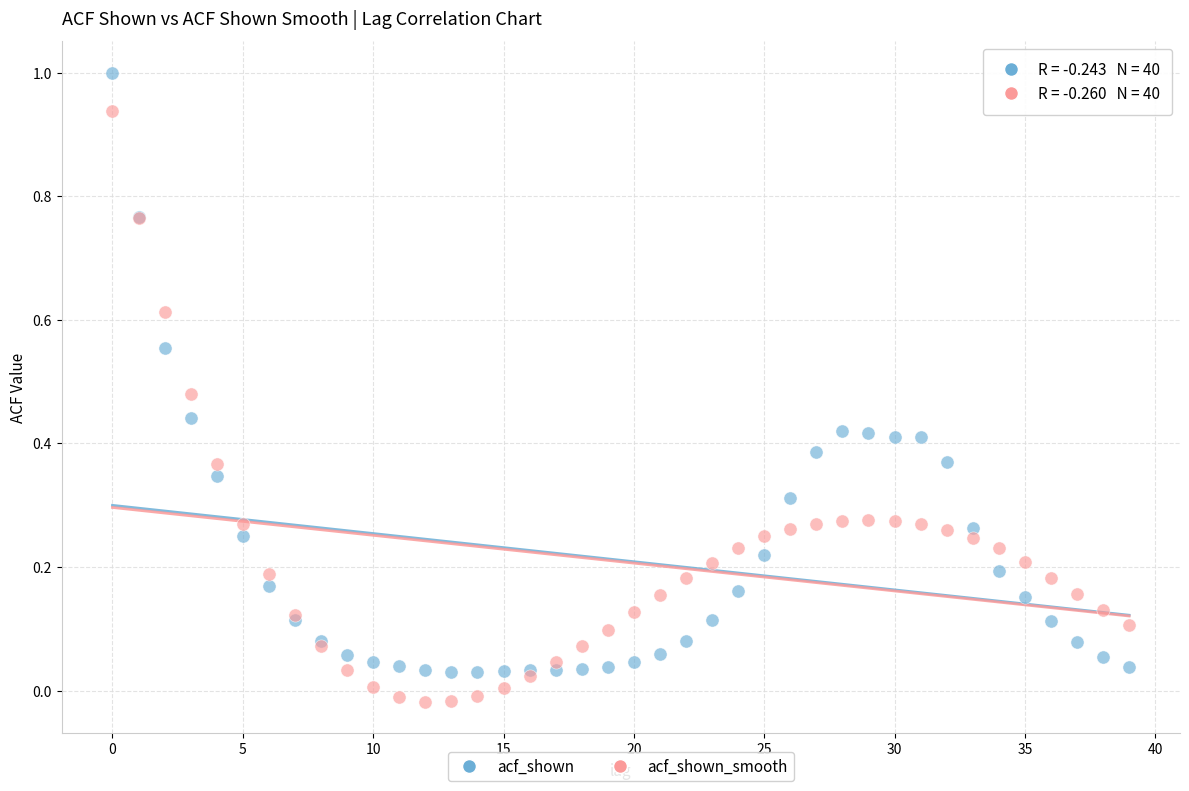

Which series contains the lowest Y value?

acf_shown_smooth